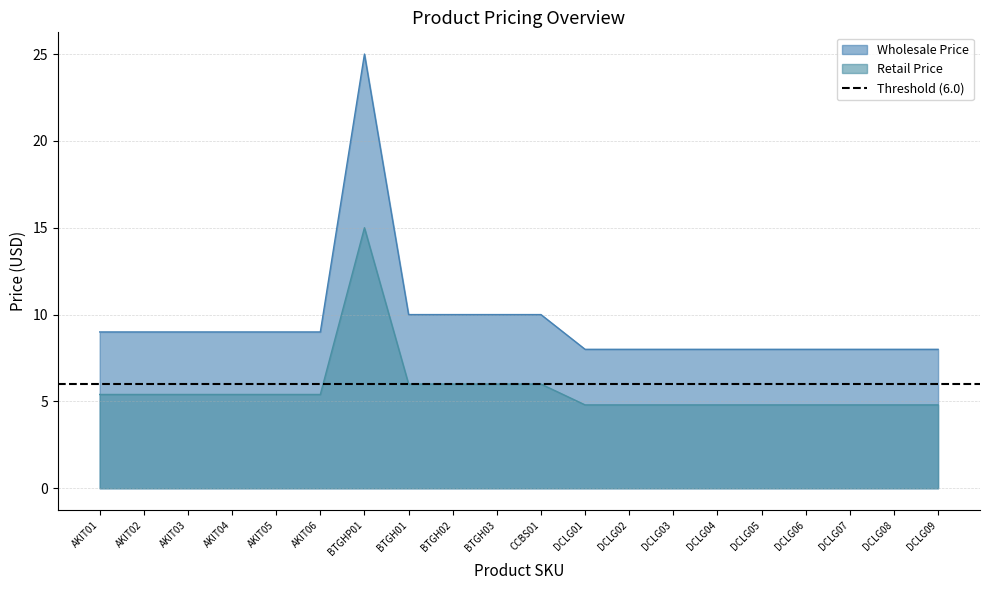

Which category has the lowest value across all series?

DCLG01